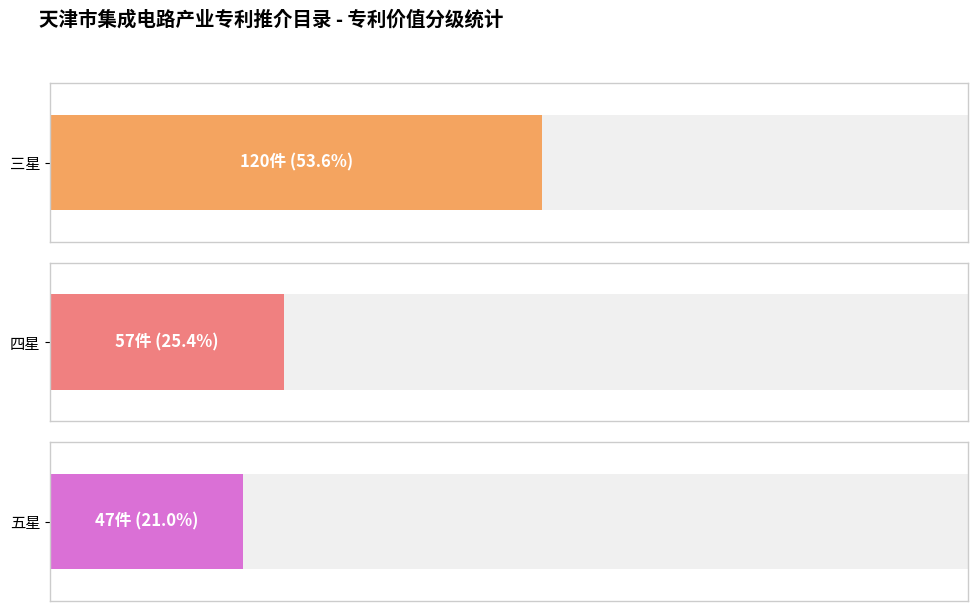

What is the average value?

75